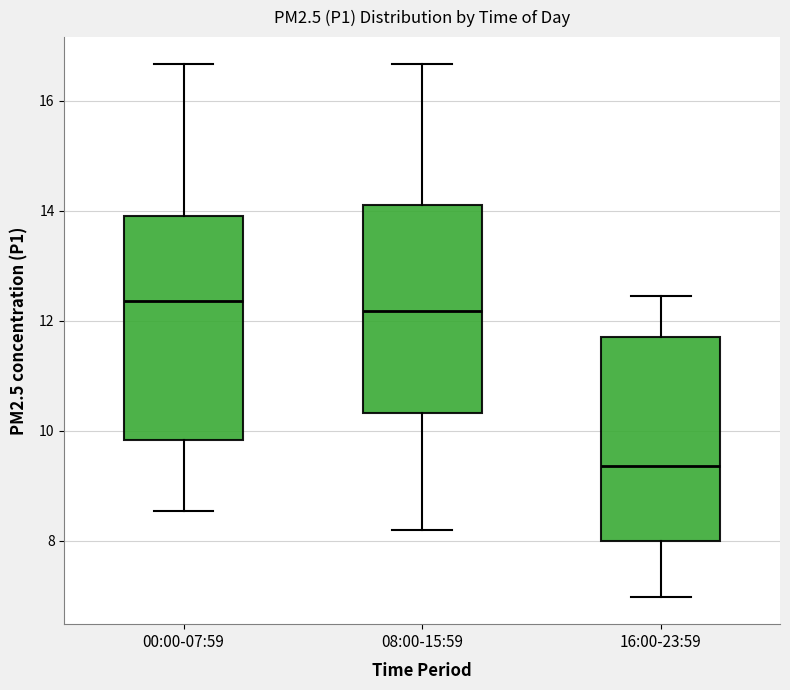

Where does the median line of the box for 08:00-15:59 sit on the y-axis? The values are not printed on the chart, so give them approximately, as read against the axis.

12.2